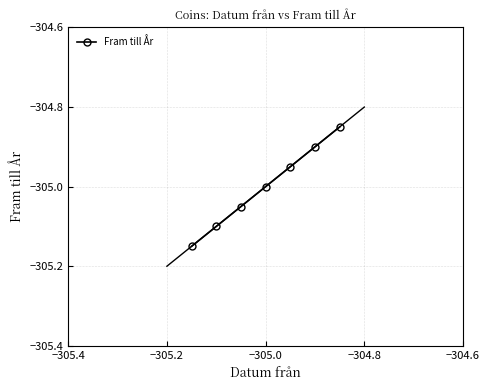

What is the smallest value displayed?

-305.1